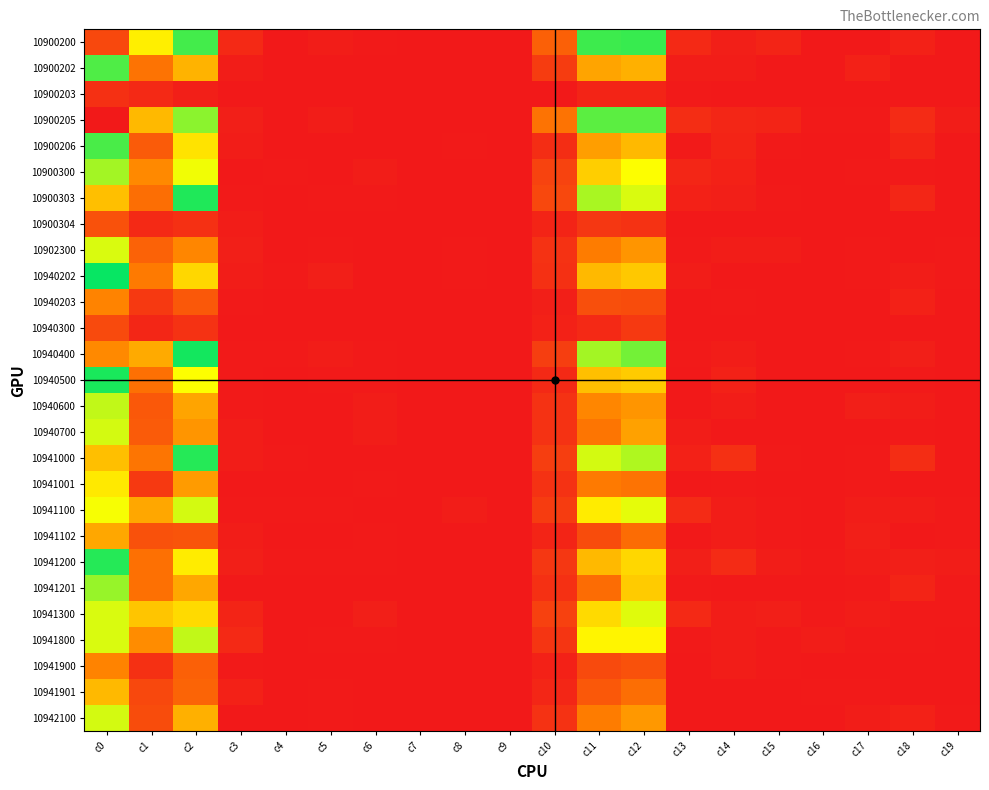

Reading left to right, extract all data points from this chart.

10900200: c0=0.9	c1=0.3	c2=0.5	c3=0.0	c4=0.0	c5=0.0	c6=0.0	c7=0.0	c8=0.0	c9=0.0	c10=0.1	c11=0.5	c12=0.5	c13=0.0	c14=0.0	c15=0.0	c16=0.0	c17=0.0	c18=0.0	c19=0.0
10900202: c0=0.4	c1=0.1	c2=0.2	c3=0.0	c4=0.0	c5=0.0	c6=0.0	c7=0.0	c8=0.0	c9=0.0	c10=0.1	c11=0.2	c12=0.2	c13=0.0	c14=0.0	c15=0.0	c16=0.0	c17=0.0	c18=0.0	c19=0.0
10900203: c0=0.0	c1=0.0	c2=0.0	c3=0.0	c4=0.0	c5=0.0	c6=0.0	c7=0.0	c8=0.0	c9=0.0	c10=0.0	c11=0.0	c12=0.0	c13=0.0	c14=0.0	c15=0.0	c16=0.0	c17=0.0	c18=0.0	c19=0.0
10900205: c0=1.0	c1=0.2	c2=0.6	c3=0.0	c4=0.0	c5=0.0	c6=0.0	c7=0.0	c8=0.0	c9=0.0	c10=0.1	c11=0.4	c12=0.6	c13=0.0	c14=0.0	c15=0.0	c16=0.0	c17=0.0	c18=0.0	c19=0.0
10900206: c0=0.5	c1=0.1	c2=0.3	c3=0.0	c4=0.0	c5=0.0	c6=0.0	c7=0.0	c8=0.0	c9=0.0	c10=0.0	c11=0.2	c12=0.2	c13=0.0	c14=0.0	c15=0.0	c16=0.0	c17=0.0	c18=0.0	c19=0.0
10900300: c0=0.6	c1=0.2	c2=0.3	c3=0.0	c4=0.0	c5=0.0	c6=0.0	c7=0.0	c8=0.0	c9=0.0	c10=0.1	c11=0.3	c12=0.3	c13=0.0	c14=0.0	c15=0.0	c16=0.0	c17=0.0	c18=0.0	c19=0.0
10900303: c0=0.7	c1=0.1	c2=0.5	c3=0.0	c4=0.0	c5=0.0	c6=0.0	c7=0.0	c8=0.0	c9=0.0	c10=0.1	c11=0.4	c12=0.4	c13=0.0	c14=0.0	c15=0.0	c16=0.0	c17=0.0	c18=0.0	c19=0.0
10900304: c0=0.1	c1=0.0	c2=0.0	c3=0.0	c4=0.0	c5=0.0	c6=0.0	c7=0.0	c8=0.0	c9=0.0	c10=0.0	c11=0.1	c12=0.0	c13=0.0	c14=0.0	c15=0.0	c16=0.0	c17=0.0	c18=0.0	c19=0.0
10902300: c0=0.4	c1=0.1	c2=0.2	c3=0.0	c4=0.0	c5=0.0	c6=0.0	c7=0.0	c8=0.0	c9=0.0	c10=0.0	c11=0.2	c12=0.2	c13=0.0	c14=0.0	c15=0.0	c16=0.0	c17=0.0	c18=0.0	c19=0.0
10940202: c0=0.5	c1=0.2	c2=0.3	c3=0.0	c4=0.0	c5=0.0	c6=0.0	c7=0.0	c8=0.0	c9=0.0	c10=0.0	c11=0.2	c12=0.3	c13=0.0	c14=0.0	c15=0.0	c16=0.0	c17=0.0	c18=0.0	c19=0.0
10940203: c0=0.2	c1=0.1	c2=0.1	c3=0.0	c4=0.0	c5=0.0	c6=0.0	c7=0.0	c8=0.0	c9=0.0	c10=0.0	c11=0.1	c12=0.1	c13=0.0	c14=0.0	c15=0.0	c16=0.0	c17=0.0	c18=0.0	c19=0.0
10940300: c0=0.1	c1=0.0	c2=0.0	c3=0.0	c4=0.0	c5=0.0	c6=0.0	c7=0.0	c8=0.0	c9=0.0	c10=0.0	c11=0.0	c12=0.1	c13=0.0	c14=0.0	c15=0.0	c16=0.0	c17=0.0	c18=0.0	c19=0.0
10940400: c0=0.8	c1=0.2	c2=0.5	c3=0.0	c4=0.0	c5=0.0	c6=0.0	c7=0.0	c8=0.0	c9=0.0	c10=0.1	c11=0.4	c12=0.4	c13=0.0	c14=0.0	c15=0.0	c16=0.0	c17=0.0	c18=0.0	c19=0.0
10940500: c0=0.5	c1=0.1	c2=0.3	c3=0.0	c4=0.0	c5=0.0	c6=0.0	c7=0.0	c8=0.0	c9=0.0	c10=0.0	c11=0.3	c12=0.3	c13=0.0	c14=0.0	c15=0.0	c16=0.0	c17=0.0	c18=0.0	c19=0.0
10940600: c0=0.4	c1=0.1	c2=0.2	c3=0.0	c4=0.0	c5=0.0	c6=0.0	c7=0.0	c8=0.0	c9=0.0	c10=0.0	c11=0.2	c12=0.2	c13=0.0	c14=0.0	c15=0.0	c16=0.0	c17=0.0	c18=0.0	c19=0.0
10940700: c0=0.4	c1=0.1	c2=0.2	c3=0.0	c4=0.0	c5=0.0	c6=0.0	c7=0.0	c8=0.0	c9=0.0	c10=0.0	c11=0.2	c12=0.2	c13=0.0	c14=0.0	c15=0.0	c16=0.0	c17=0.0	c18=0.0	c19=0.0
10941000: c0=0.7	c1=0.2	c2=0.5	c3=0.0	c4=0.0	c5=0.0	c6=0.0	c7=0.0	c8=0.0	c9=0.0	c10=0.1	c11=0.4	c12=0.4	c13=0.0	c14=0.0	c15=0.0	c16=0.0	c17=0.0	c18=0.0	c19=0.0
10941001: c0=0.3	c1=0.1	c2=0.2	c3=0.0	c4=0.0	c5=0.0	c6=0.0	c7=0.0	c8=0.0	c9=0.0	c10=0.0	c11=0.2	c12=0.1	c13=0.0	c14=0.0	c15=0.0	c16=0.0	c17=0.0	c18=0.0	c19=0.0
10941100: c0=0.7	c1=0.2	c2=0.4	c3=0.0	c4=0.0	c5=0.0	c6=0.0	c7=0.0	c8=0.0	c9=0.0	c10=0.1	c11=0.3	c12=0.4	c13=0.0	c14=0.0	c15=0.0	c16=0.0	c17=0.0	c18=0.0	c19=0.0
10941102: c0=0.2	c1=0.1	c2=0.1	c3=0.0	c4=0.0	c5=0.0	c6=0.0	c7=0.0	c8=0.0	c9=0.0	c10=0.0	c11=0.1	c12=0.1	c13=0.0	c14=0.0	c15=0.0	c16=0.0	c17=0.0	c18=0.0	c19=0.0
10941200: c0=0.5	c1=0.1	c2=0.3	c3=0.0	c4=0.0	c5=0.0	c6=0.0	c7=0.0	c8=0.0	c9=0.0	c10=0.1	c11=0.2	c12=0.3	c13=0.0	c14=0.0	c15=0.0	c16=0.0	c17=0.0	c18=0.0	c19=0.0
10941201: c0=0.4	c1=0.1	c2=0.2	c3=0.0	c4=0.0	c5=0.0	c6=0.0	c7=0.0	c8=0.0	c9=0.0	c10=0.0	c11=0.1	c12=0.3	c13=0.0	c14=0.0	c15=0.0	c16=0.0	c17=0.0	c18=0.0	c19=0.0
10941300: c0=0.6	c1=0.3	c2=0.3	c3=0.0	c4=0.0	c5=0.0	c6=0.0	c7=0.0	c8=0.0	c9=0.0	c10=0.1	c11=0.3	c12=0.4	c13=0.0	c14=0.0	c15=0.0	c16=0.0	c17=0.0	c18=0.0	c19=0.0
10941800: c0=0.6	c1=0.2	c2=0.4	c3=0.0	c4=0.0	c5=0.0	c6=0.0	c7=0.0	c8=0.0	c9=0.0	c10=0.0	c11=0.3	c12=0.3	c13=0.0	c14=0.0	c15=0.0	c16=0.0	c17=0.0	c18=0.0	c19=0.0
10941900: c0=0.2	c1=0.0	c2=0.1	c3=0.0	c4=0.0	c5=0.0	c6=0.0	c7=0.0	c8=0.0	c9=0.0	c10=0.0	c11=0.1	c12=0.1	c13=0.0	c14=0.0	c15=0.0	c16=0.0	c17=0.0	c18=0.0	c19=0.0
10941901: c0=0.2	c1=0.1	c2=0.1	c3=0.0	c4=0.0	c5=0.0	c6=0.0	c7=0.0	c8=0.0	c9=0.0	c10=0.0	c11=0.1	c12=0.1	c13=0.0	c14=0.0	c15=0.0	c16=0.0	c17=0.0	c18=0.0	c19=0.0
10942100: c0=0.4	c1=0.1	c2=0.2	c3=0.0	c4=0.0	c5=0.0	c6=0.0	c7=0.0	c8=0.0	c9=0.0	c10=0.0	c11=0.2	c12=0.2	c13=0.0	c14=0.0	c15=0.0	c16=0.0	c17=0.0	c18=0.0	c19=0.0